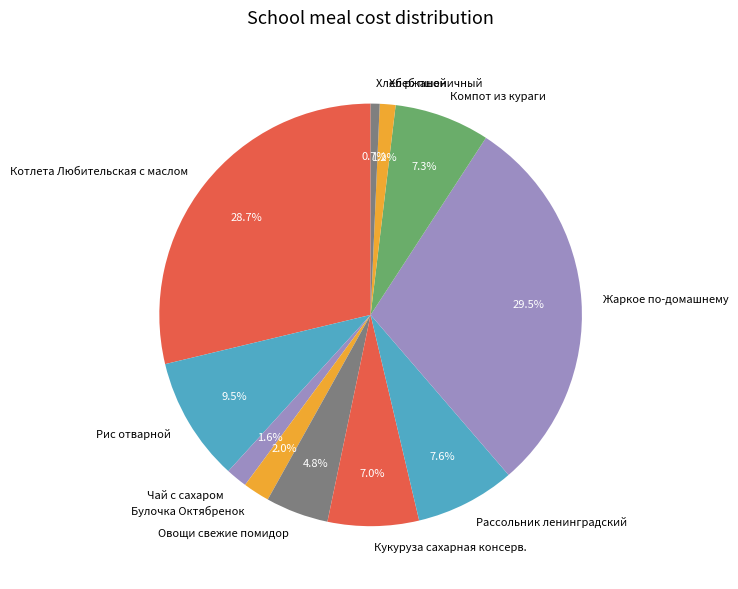

What is the largest slice in the pie chart?

Жаркое по-домашнему